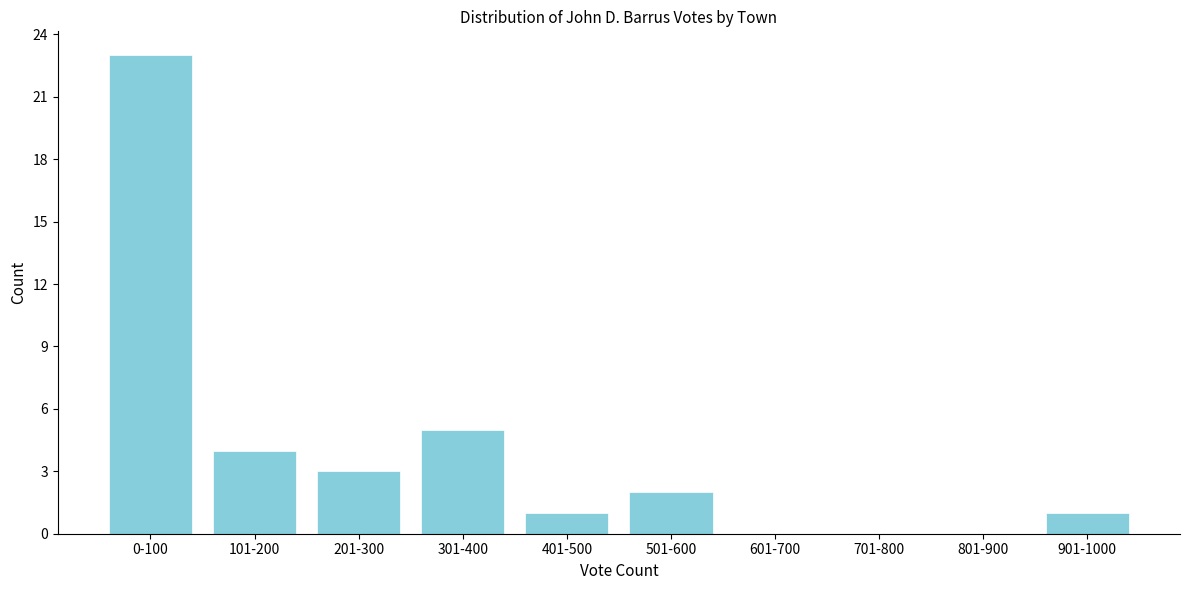

Reading left to right, transcribe all the data shown in this chart.

0-100=23	101-200=4	201-300=3	301-400=5	401-500=1	501-600=2	601-700=0	701-800=0	801-900=0	901-1000=1